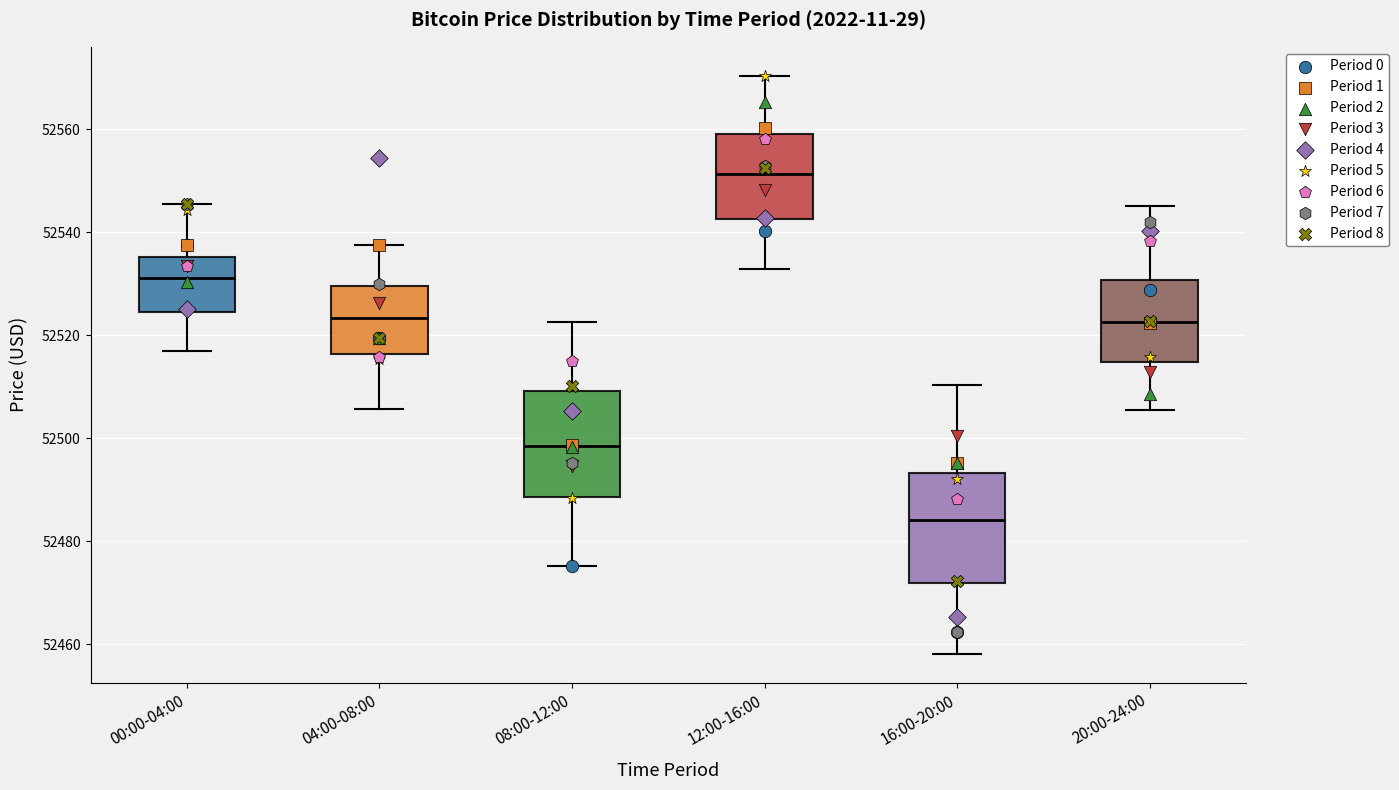

Reading left to right, read every box against the y-axis: the position of its median line, the range the box covers, and the ends of its whiskers. The values are not printed on the chart, so give them approximately, as read against the axis.

00:00-04:00: median 52532, box 52524 to 52536, whiskers 52518 to 52546
04:00-08:00: median 52524, box 52516 to 52530, whiskers 52506 to 52538
08:00-12:00: median 52498, box 52488 to 52510, whiskers 52476 to 52522
12:00-16:00: median 52552, box 52542 to 52560, whiskers 52532 to 52570
16:00-20:00: median 52484, box 52472 to 52494, whiskers 52458 to 52510
20:00-24:00: median 52522, box 52514 to 52530, whiskers 52506 to 52546